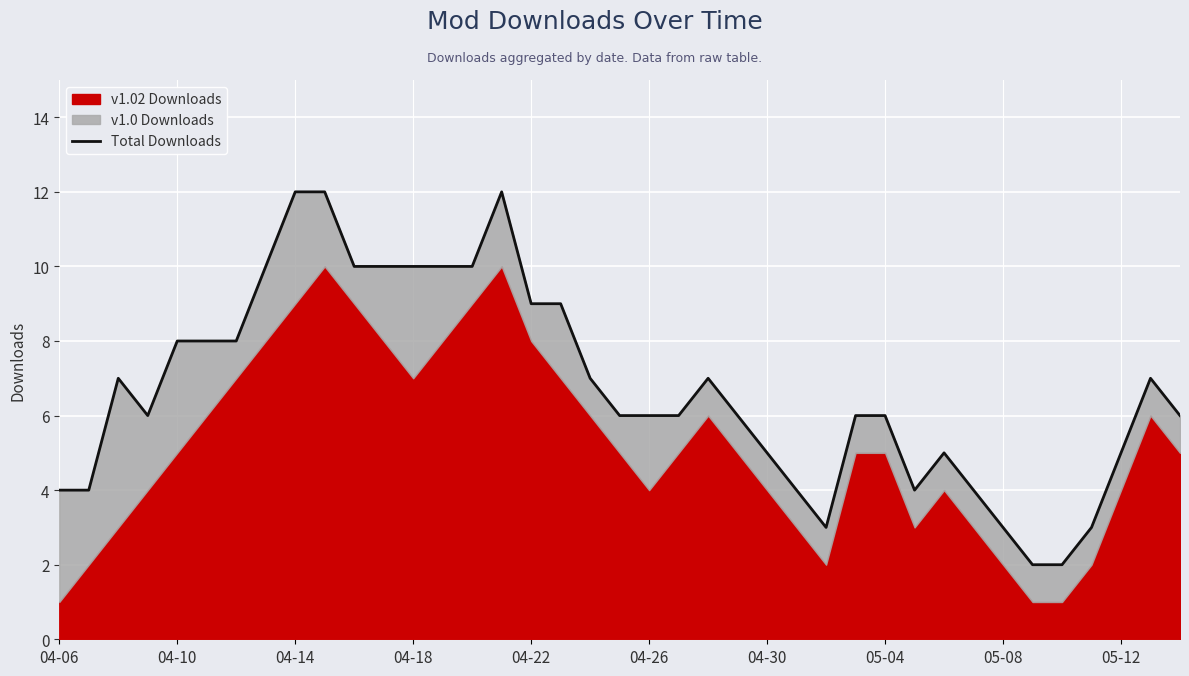

What is the sum of all values?

262